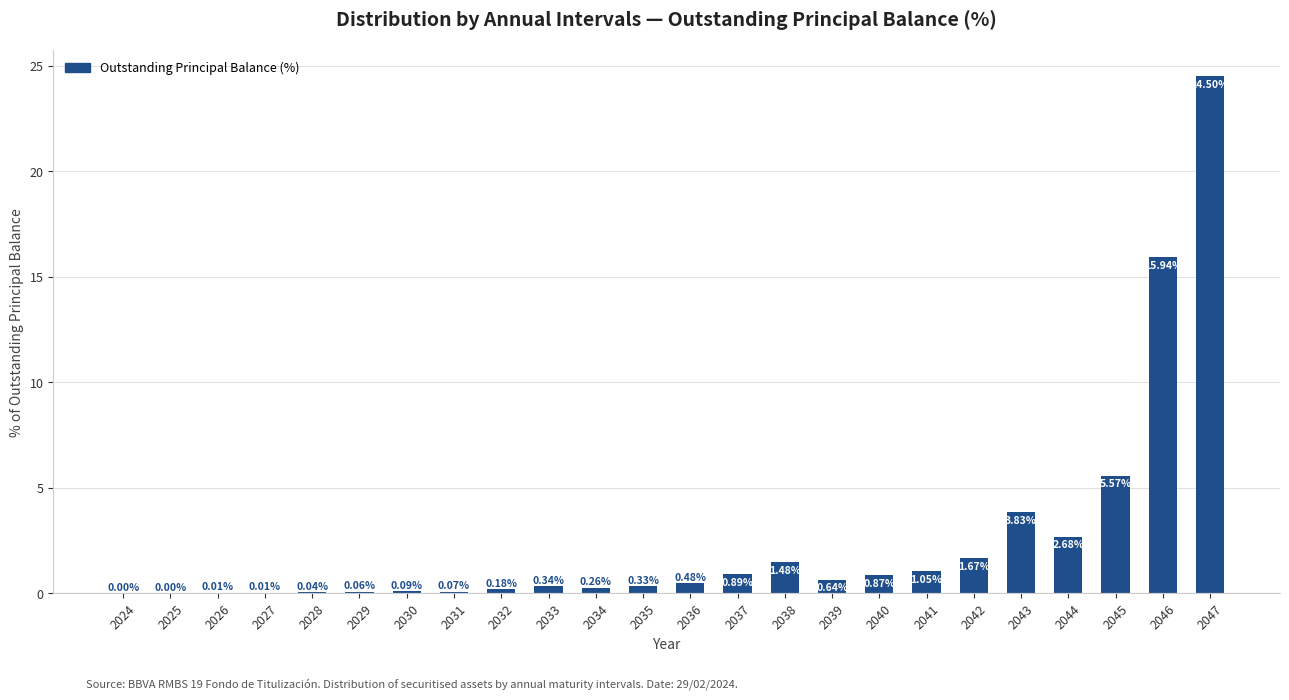

What is the change in value from 2025 to 2043?

+3.8